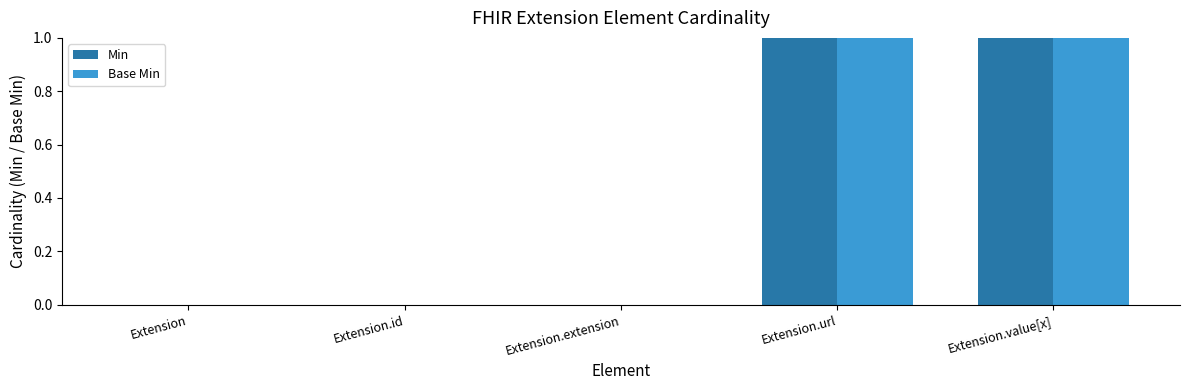

True or false: Base Min has a value of 1 at Extension.url.

True